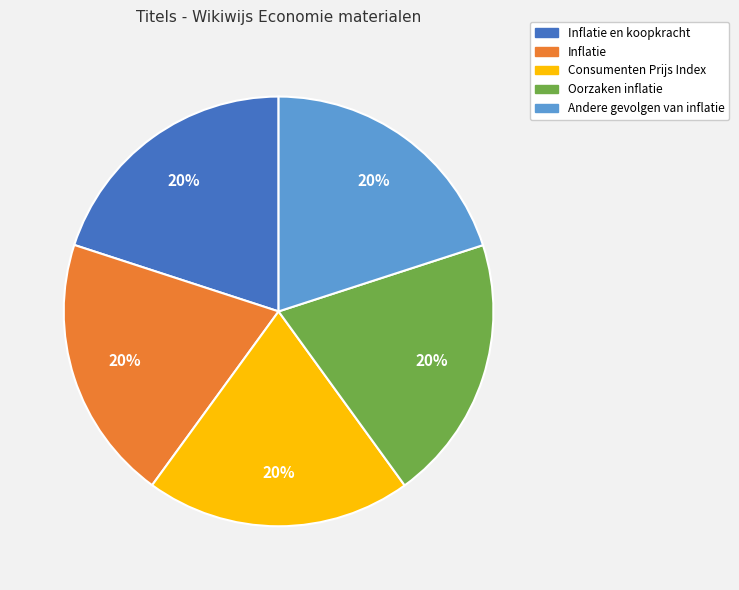

Is there any slice that represents more than half of the pie?

No